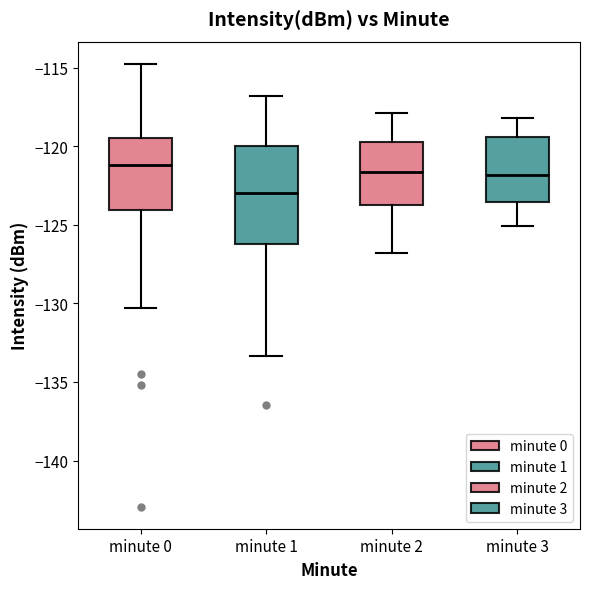

Reading left to right, read every box against the y-axis: the position of its median line, the range the box covers, and the ends of its whiskers. The values are not printed on the chart, so give them approximately, as read against the axis.

minute 0: median -121.0, box -124.0 to -119.5, whiskers -130.5 to -115.0
minute 1: median -123.0, box -126.0 to -120.0, whiskers -133.5 to -117.0
minute 2: median -121.5, box -123.5 to -119.5, whiskers -127.0 to -118.0
minute 3: median -122.0, box -123.5 to -119.5, whiskers -125.0 to -118.0